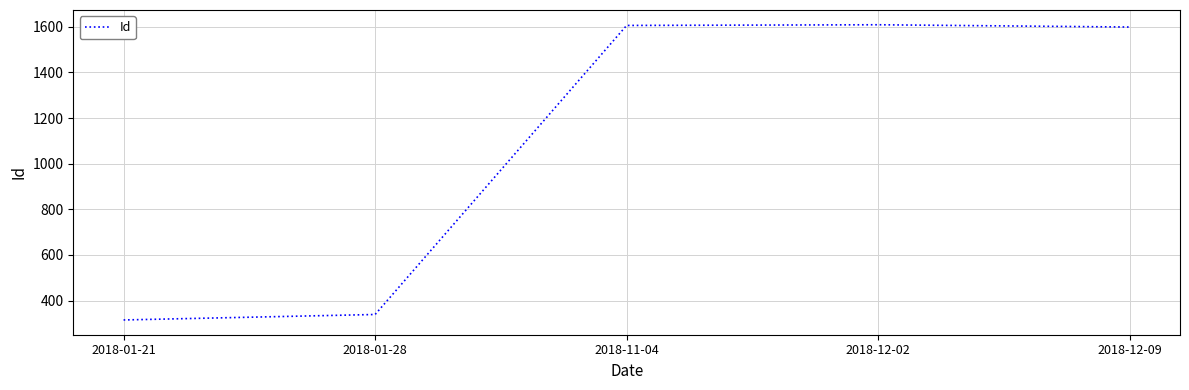

What is the change in value from 2018-01-21 to 2018-12-09?

+1284